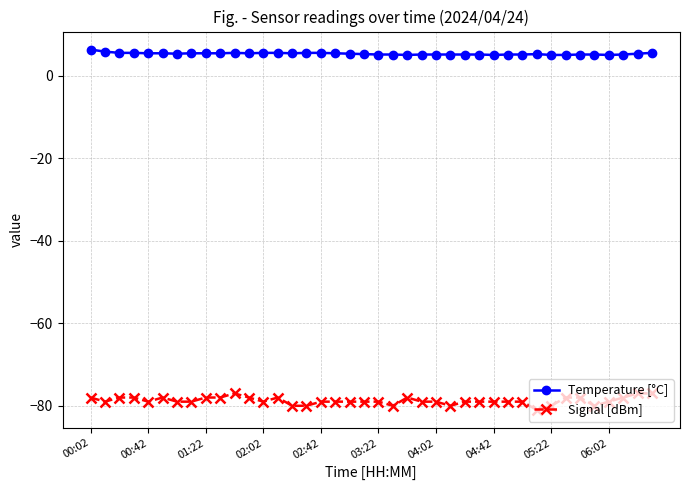

True or false: Temperature [°C] and Signal [dBm] cross at least once.

False